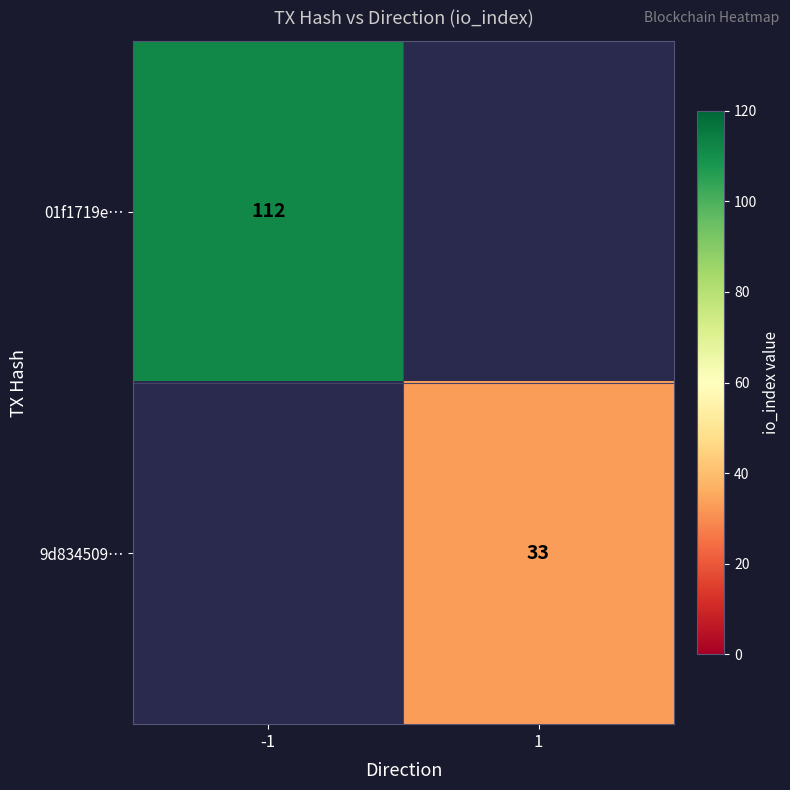

Which category has the lowest value across all series?

1